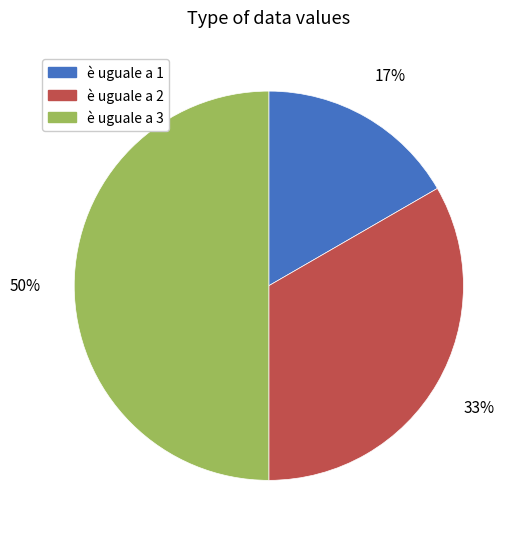

Which slice is the largest?

è uguale a 3